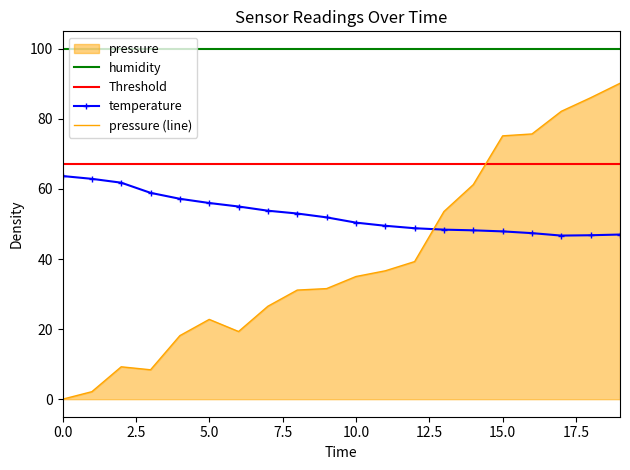

Which series ends up on top after the final intersection of temperature and pressure?

pressure